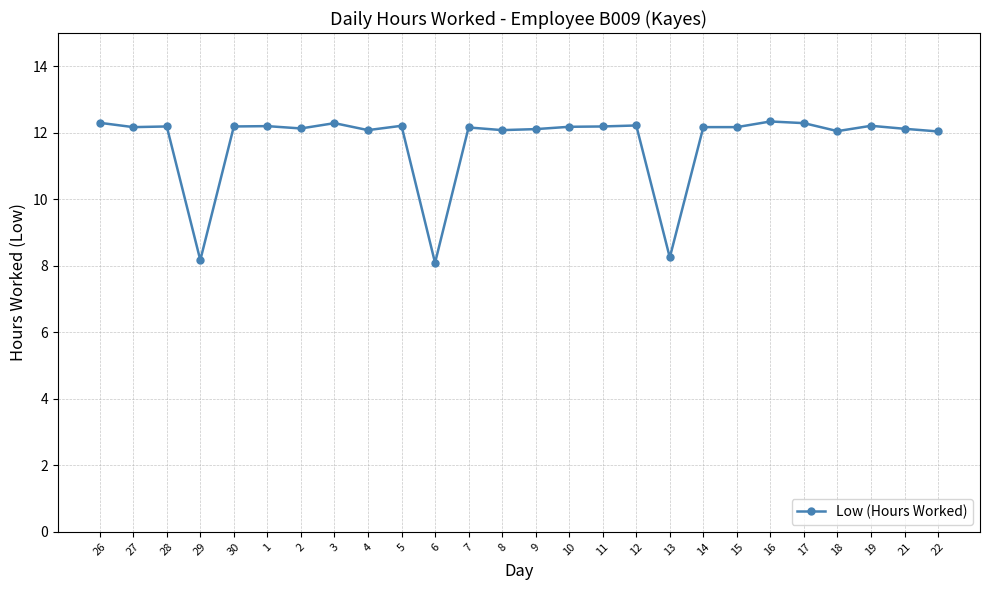

What is the label of the 7th point from the left?

2